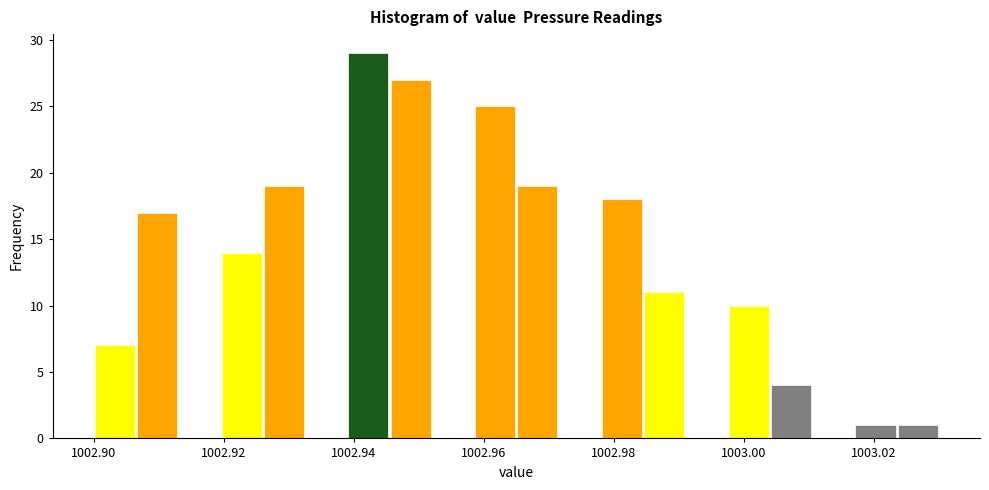

Read against the x-axis, roughly where is the centre of the tallest bar?

1002.942